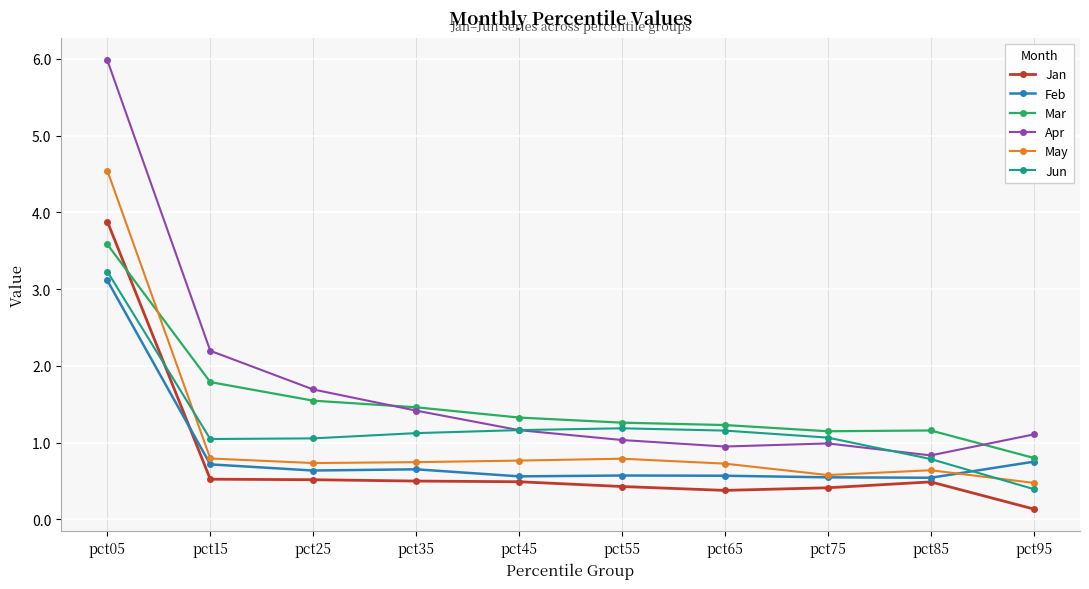

True or false: May and Jan intersect in this chart.

False